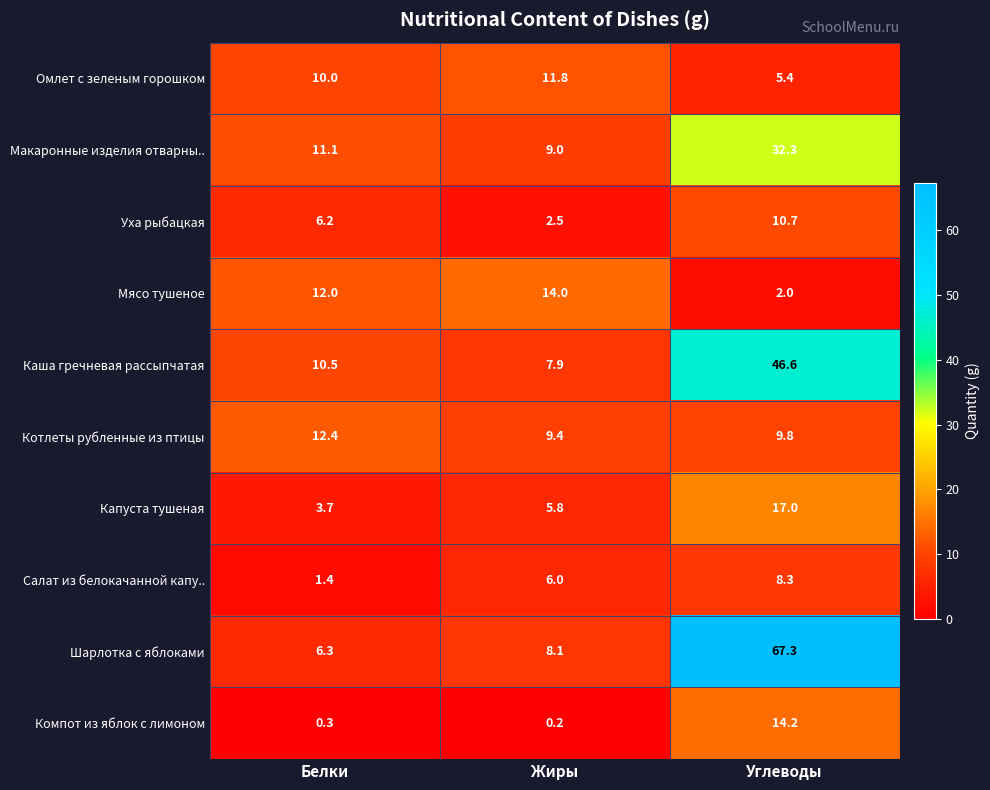

Is the value of Капуста тушеная at Белки greater than the value of Каша гречневая рассыпчатая at Углеводы?

No